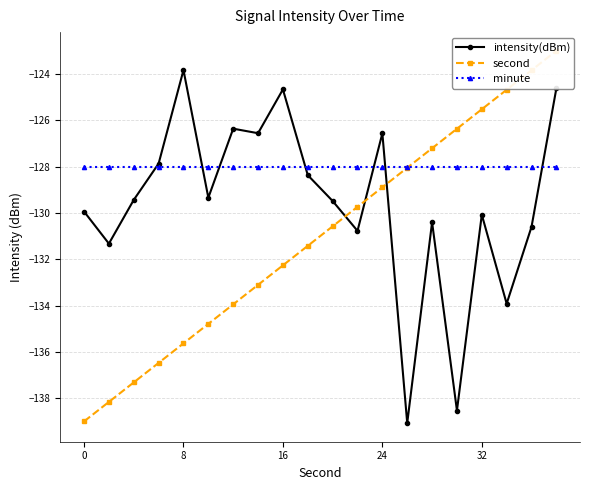

Which series has the largest range (max minus min)?

second